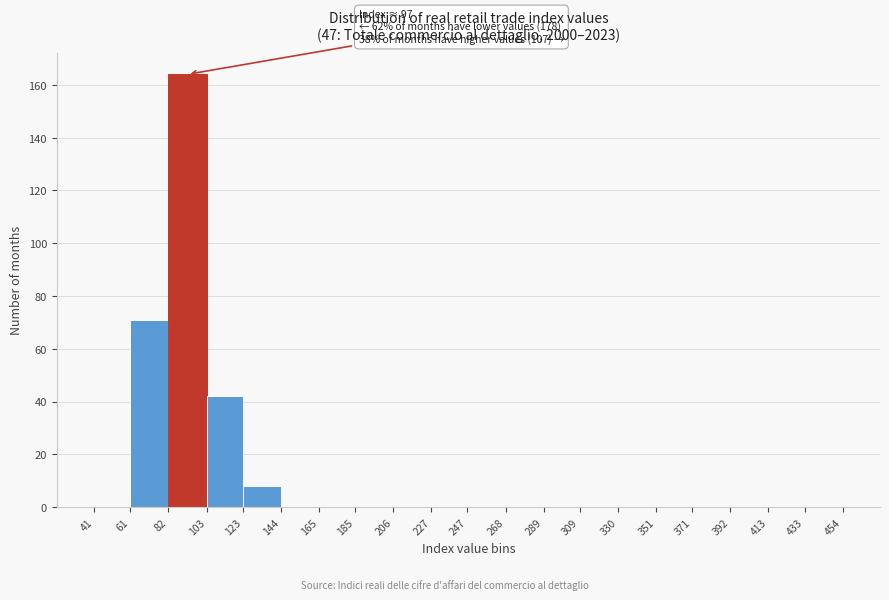

Which range on the x-axis has the tallest bar?

82 to 103